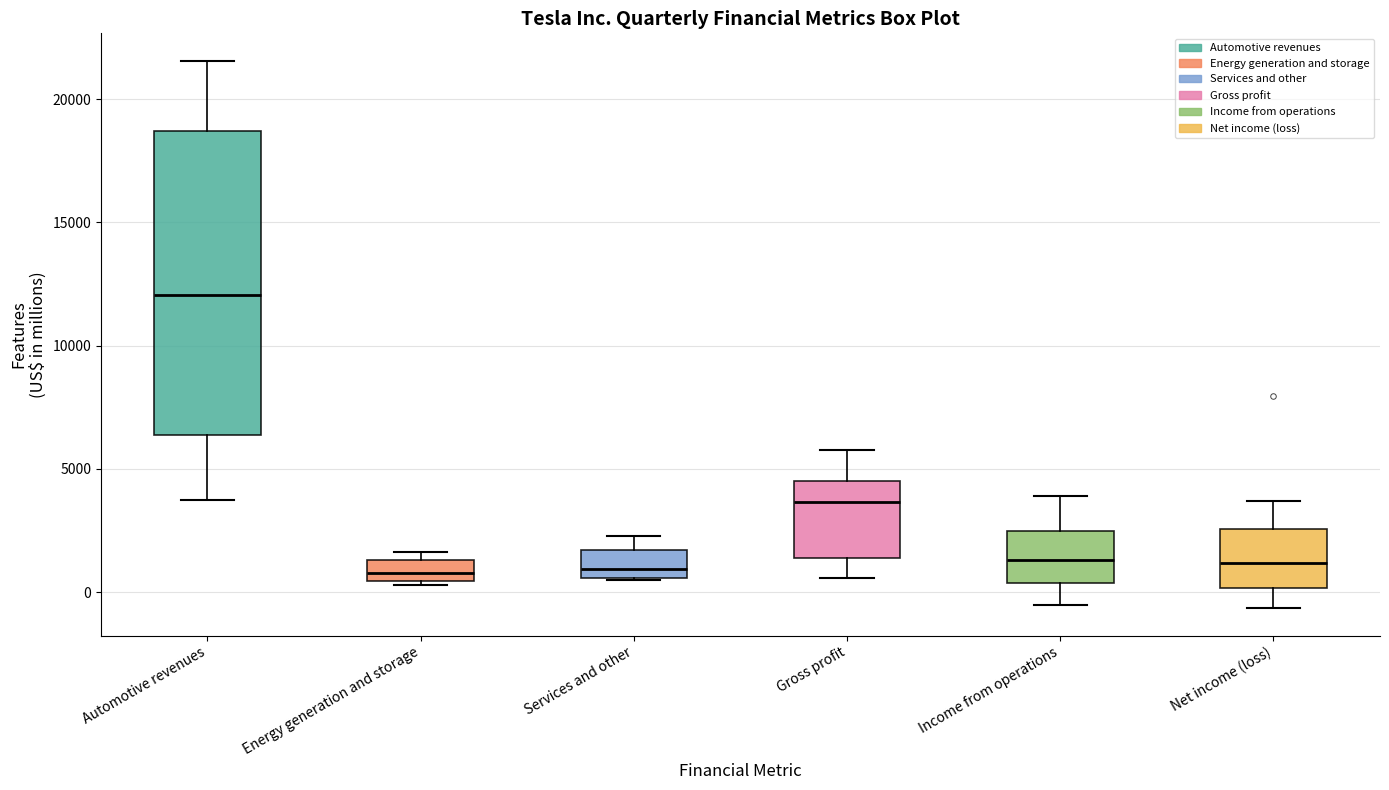

Where does the median line of the box for Income from operations sit on the y-axis? The values are not printed on the chart, so give them approximately, as read against the axis.

1500